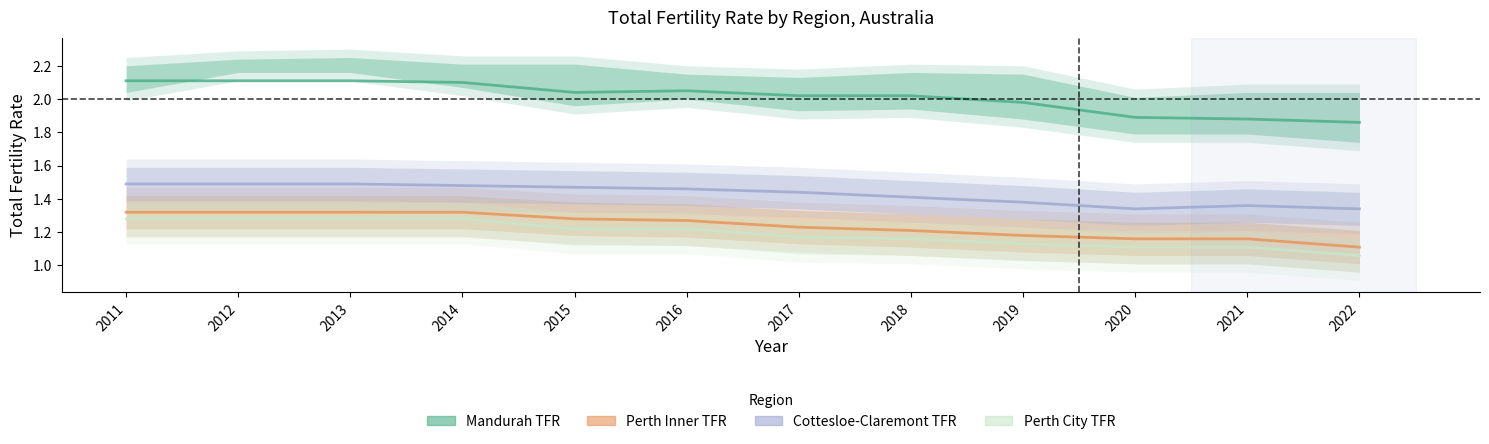

What is the maximum value for Perth City TFR?

1.3